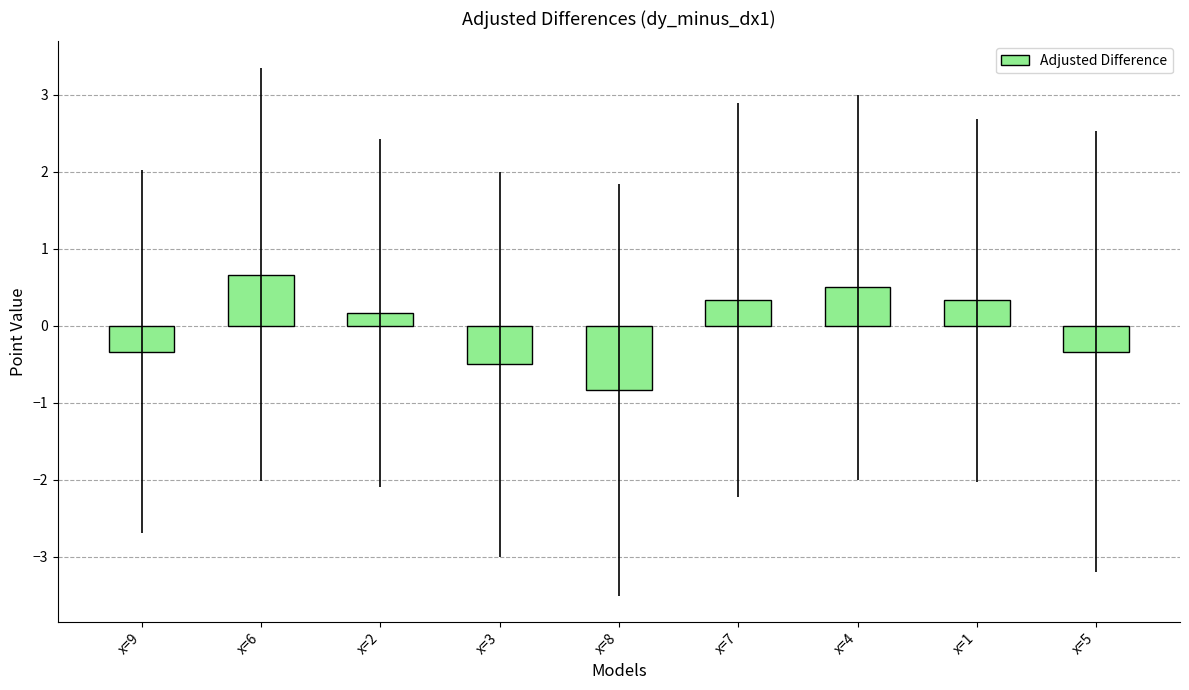

How many values are between 0 and 1?

5